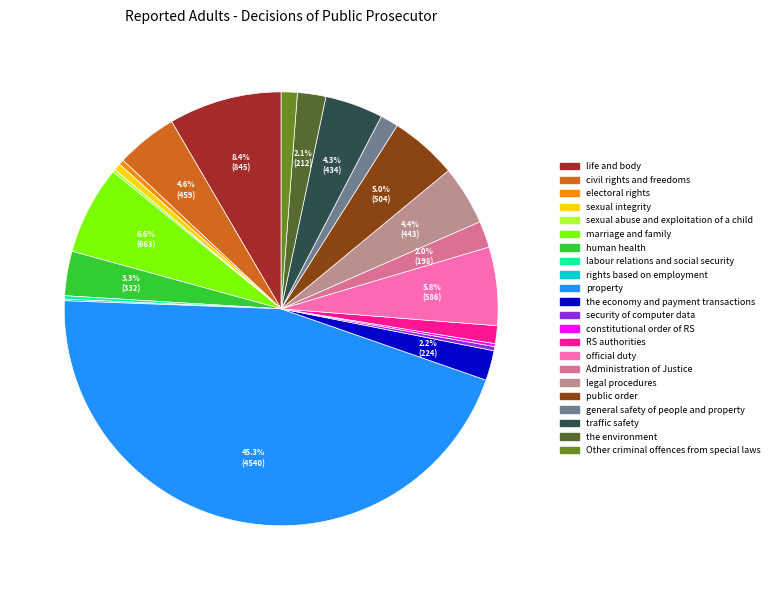

Does RS authorities represent more than half of the total?

No